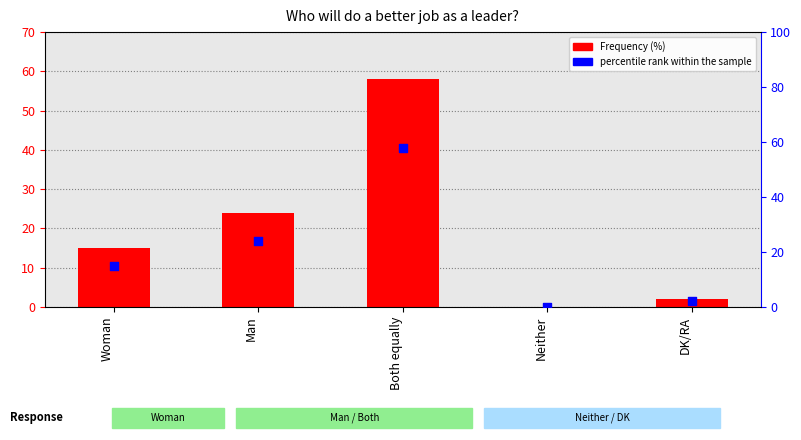

What are all the series names shown in the legend?

Frequency (%), percentile rank within the sample